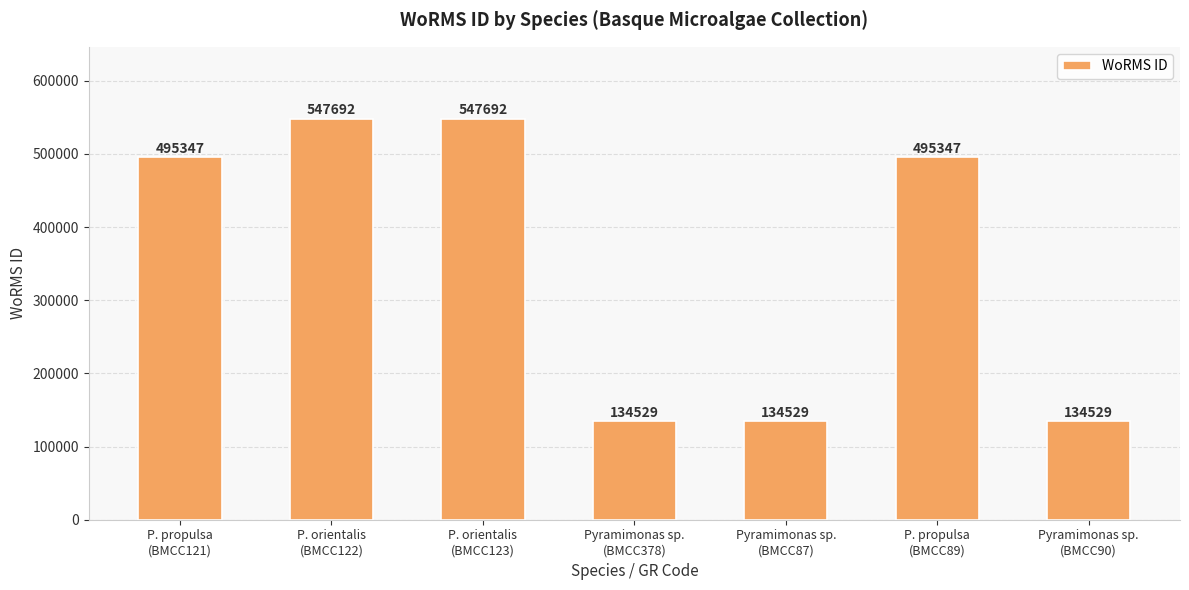

How many values are below 495347?

3